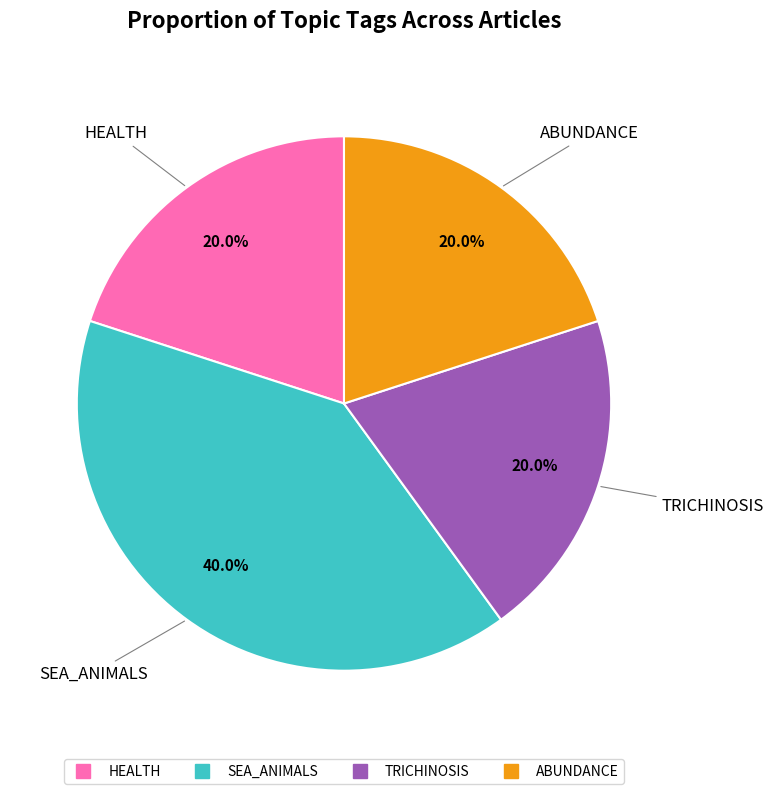

Is there a majority slice in this chart?

No